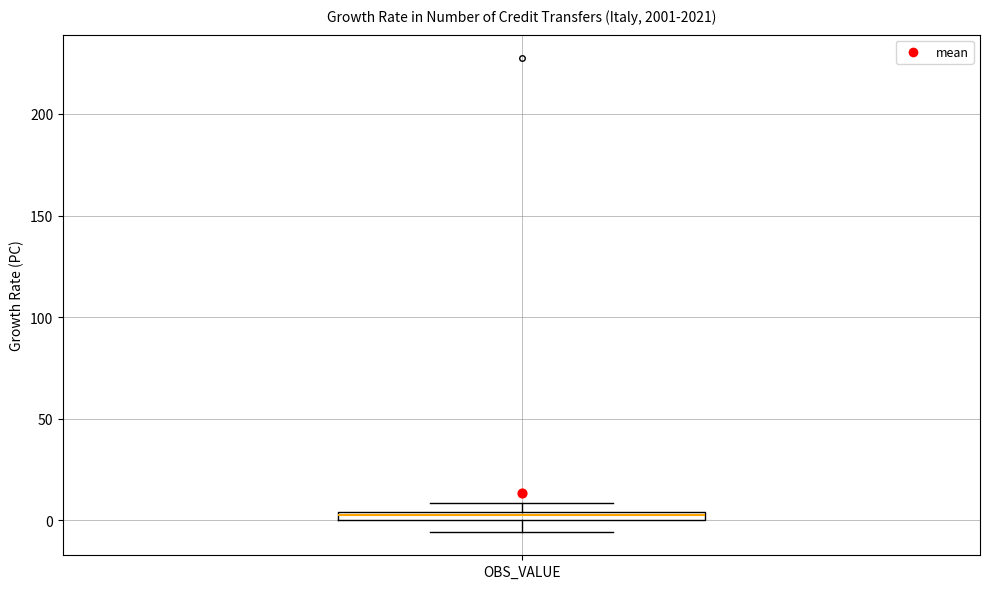

Where is the lower edge of the box for OBS_VALUE on the y-axis? The values are not printed on the chart, so give them approximately, as read against the axis.

0